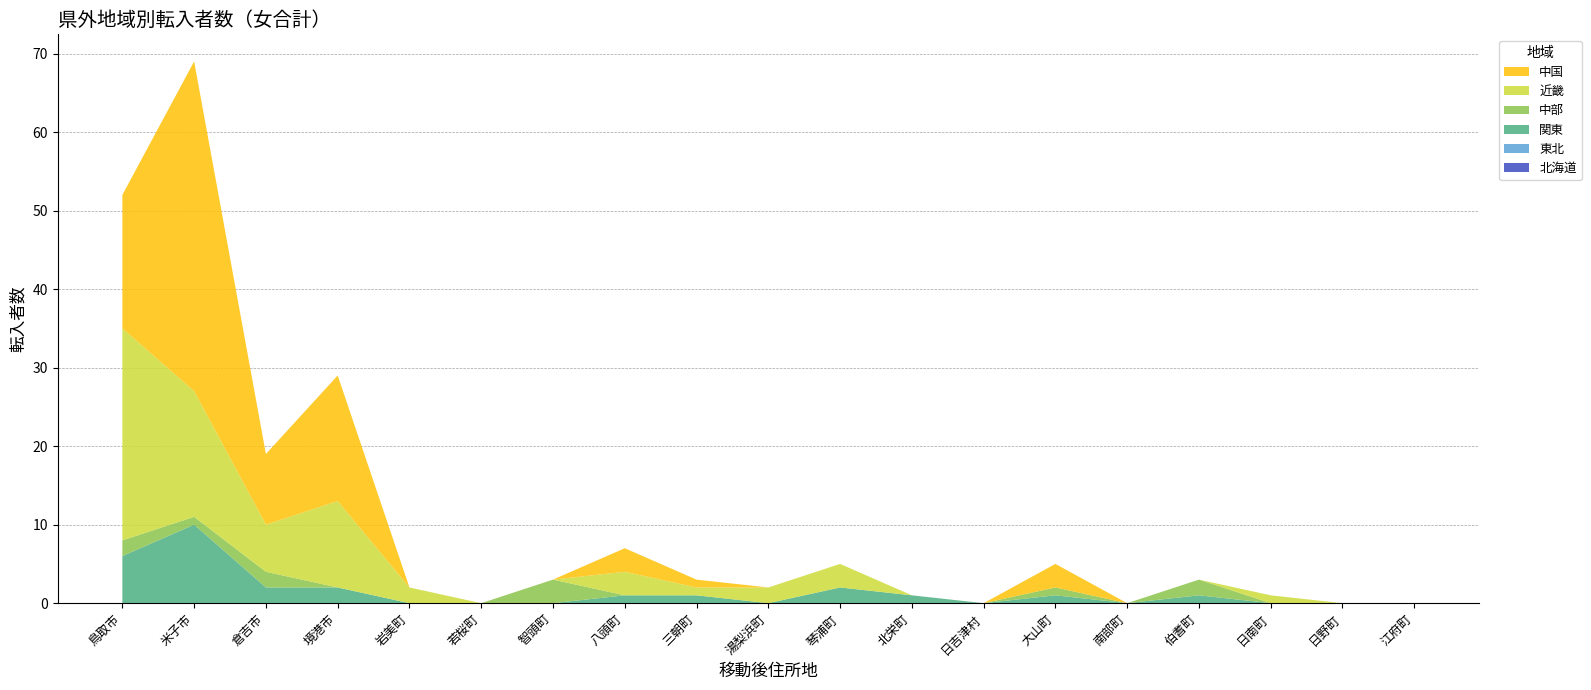

Reading left to right, extract all data points from this chart.

北海道: 0	0	0	0	0	0	0	0	0	0	0	0	0	0	0	0	0	0	0
東北: 0	0	0	0	0	0	0	0	0	0	0	0	0	0	0	0	0	0	0
関東: 6	10	2	2	0	0	0	1	1	0	2	1	0	1	0	1	0	0	0
中部: 2	1	2	0	0	0	3	0	0	0	0	0	0	1	0	2	0	0	0
近畿: 27	16	6	11	2	0	0	3	1	2	3	0	0	0	0	0	1	0	0
中国: 17	42	9	16	0	0	0	3	1	0	0	0	0	3	0	0	0	0	0